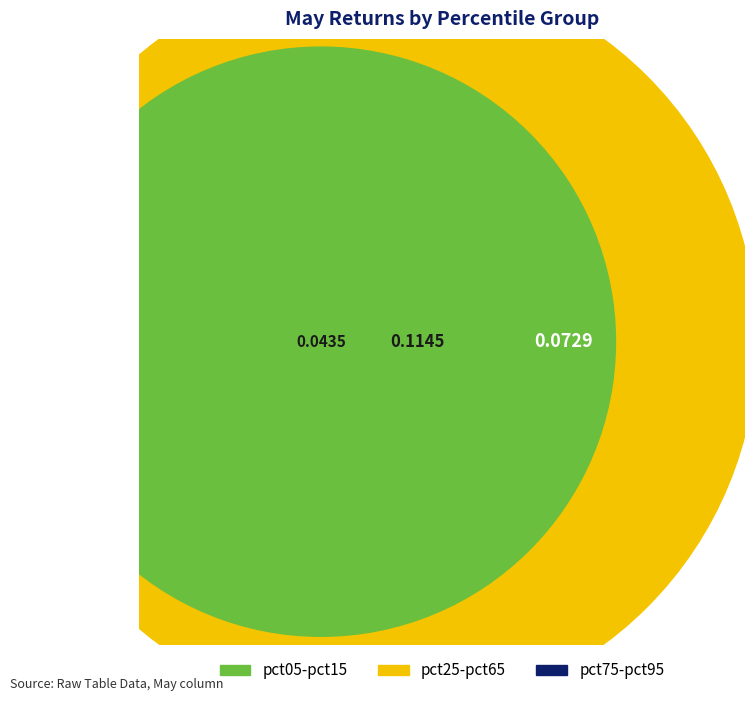

True or false: pct55 accounts for 20% of the total.

False